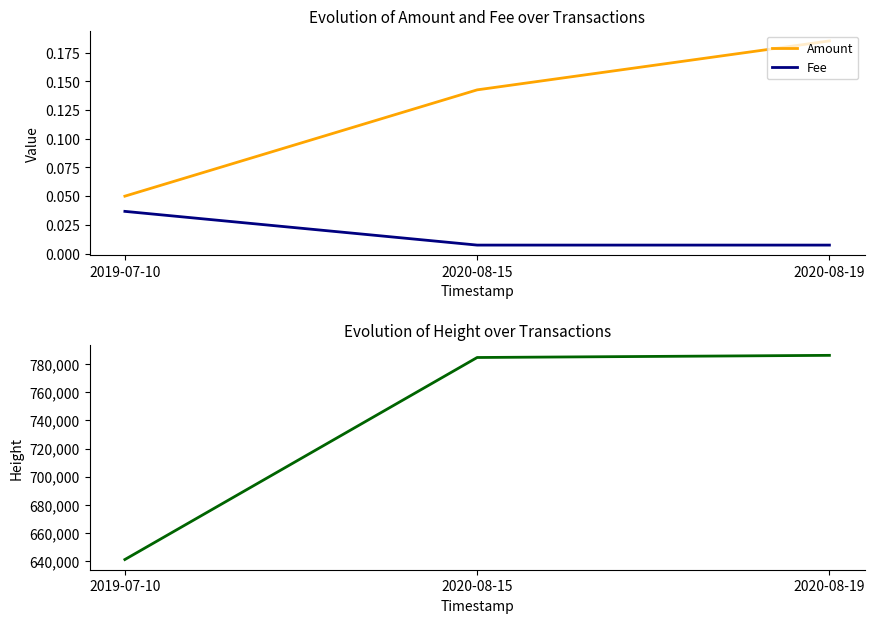

Reading left to right, transcribe all the data shown in this chart.

Amount: 2019-07-10=0.1	2020-08-15=0.1	2020-08-19=0.2
Fee: 2019-07-10=0.0	2020-08-15=0.0	2020-08-19=0.0
Height: 2019-07-10=641096.0	2020-08-15=784706.0	2020-08-19=786234.0